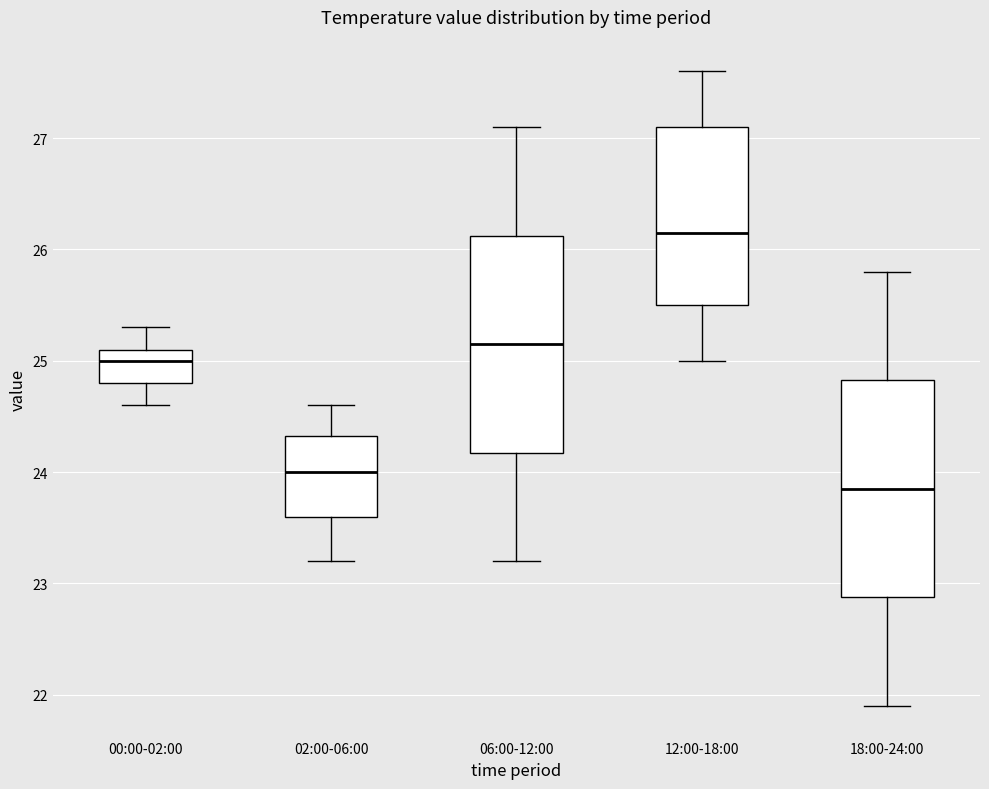

Reading left to right, read every box against the y-axis: the position of its median line, the range the box covers, and the ends of its whiskers. The values are not printed on the chart, so give them approximately, as read against the axis.

00:00-02:00: median 25.0, box 24.8 to 25.1, whiskers 24.6 to 25.3
02:00-06:00: median 24.0, box 23.6 to 24.3, whiskers 23.2 to 24.6
06:00-12:00: median 25.2, box 24.2 to 26.1, whiskers 23.2 to 27.1
12:00-18:00: median 26.2, box 25.5 to 27.1, whiskers 25.0 to 27.6
18:00-24:00: median 23.9, box 22.9 to 24.8, whiskers 21.9 to 25.8